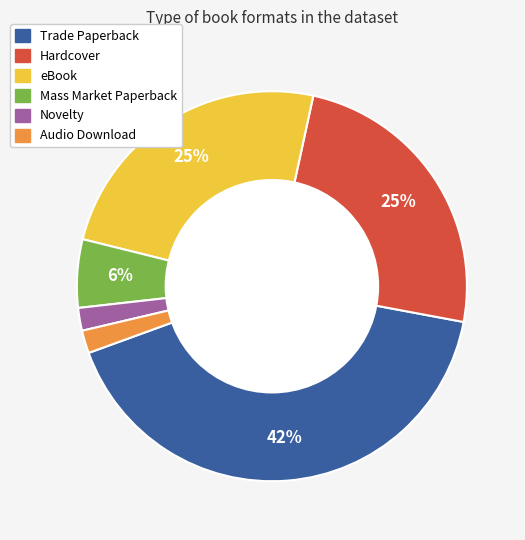

How many slices are in this pie chart?

6